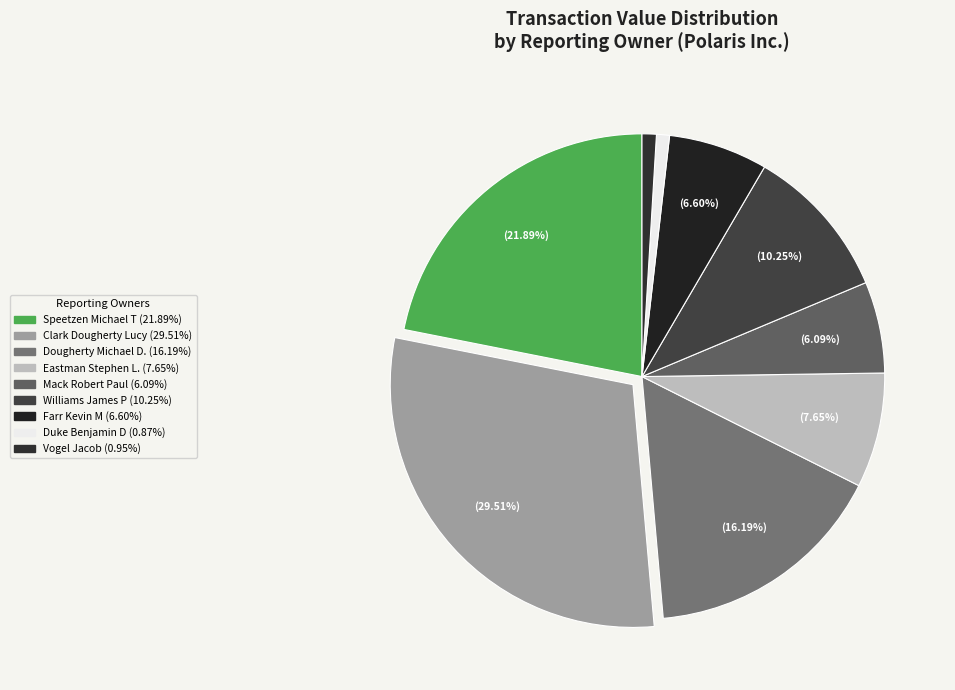

What is the change in value from Dougherty Michael D. to Vogel Jacob?

-2703954